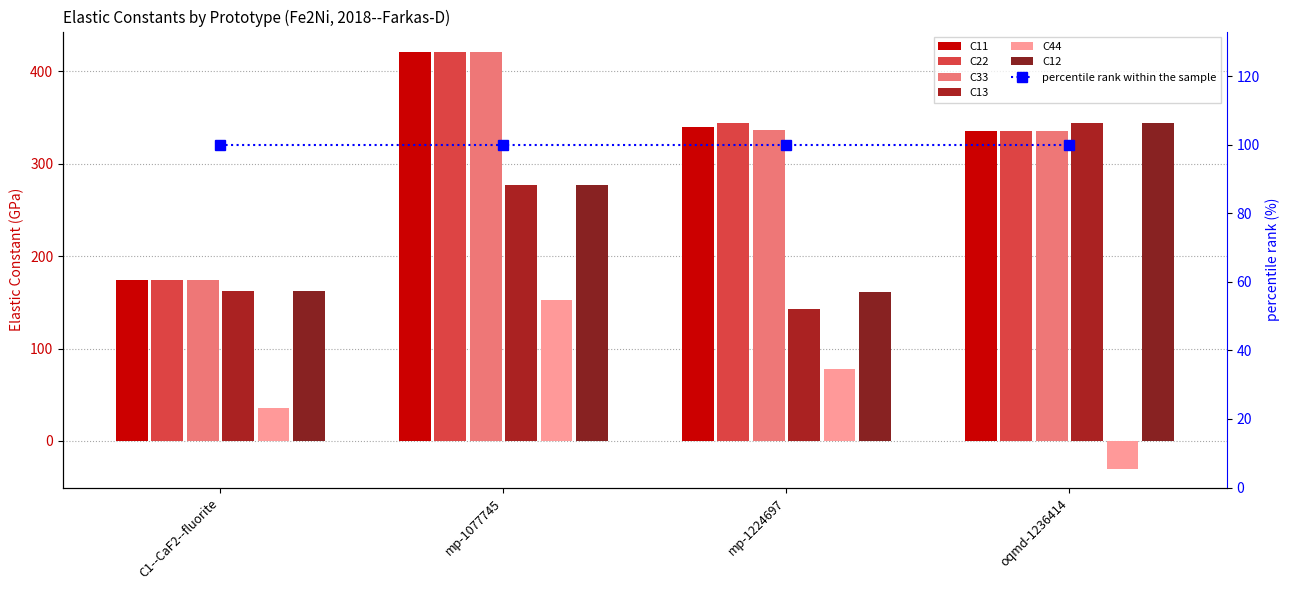

How many values in the C11 series are below 339?

2